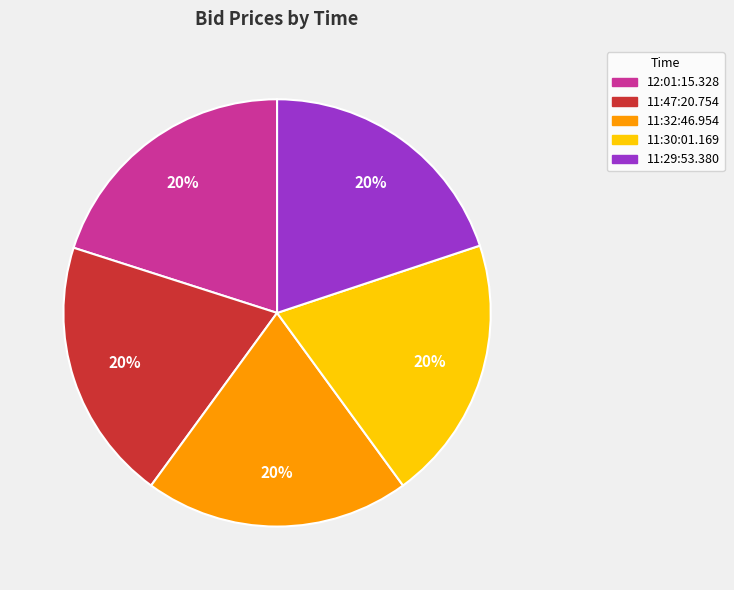

Count the number of slices in the pie.

5